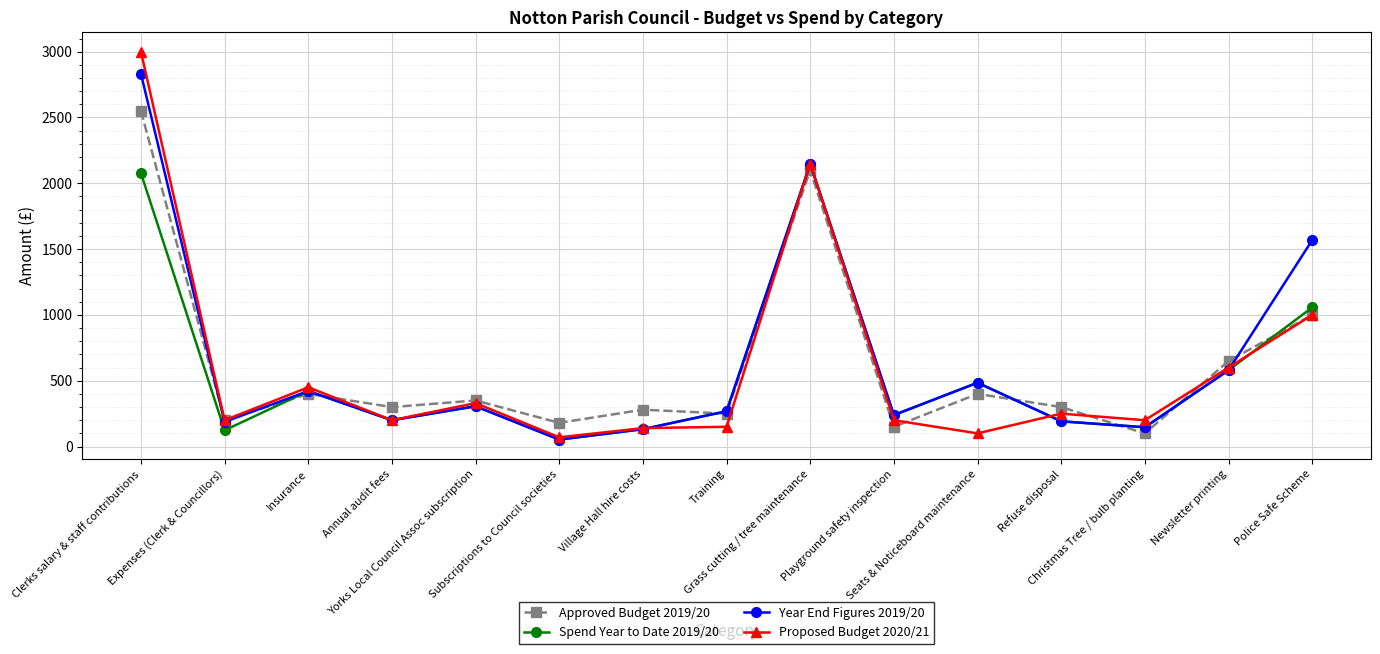

What is the greatest value displayed?

3000.0